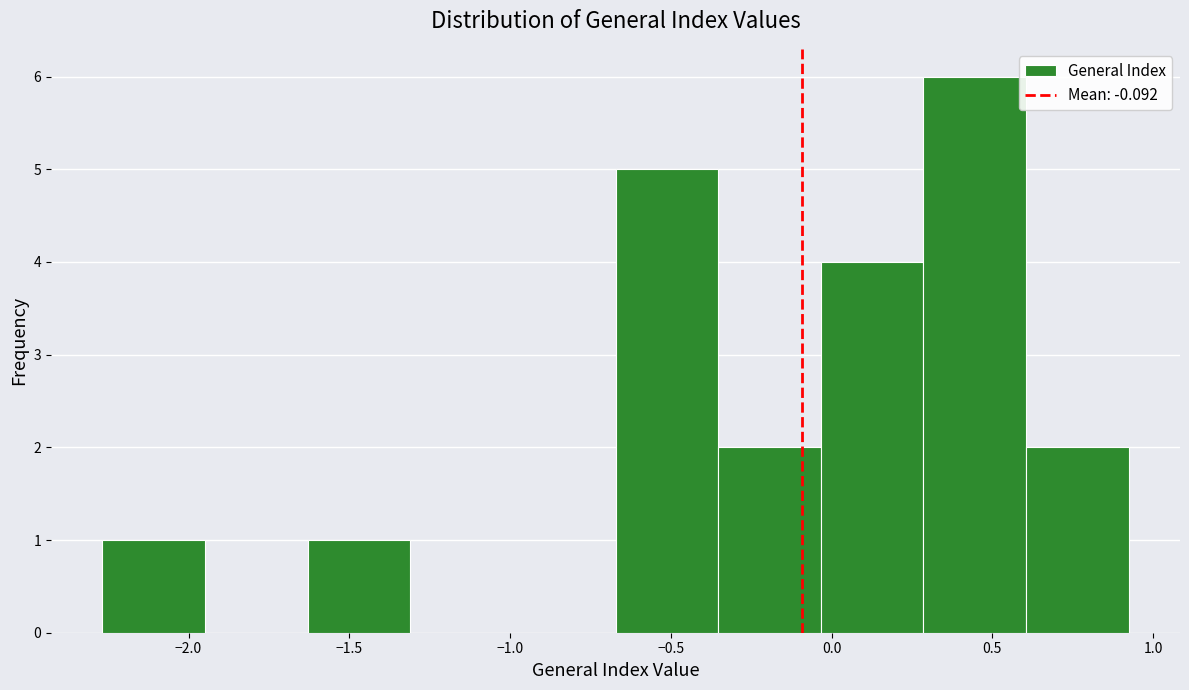

Over which range of the x-axis is the bar tallest?

0.30 to 0.60